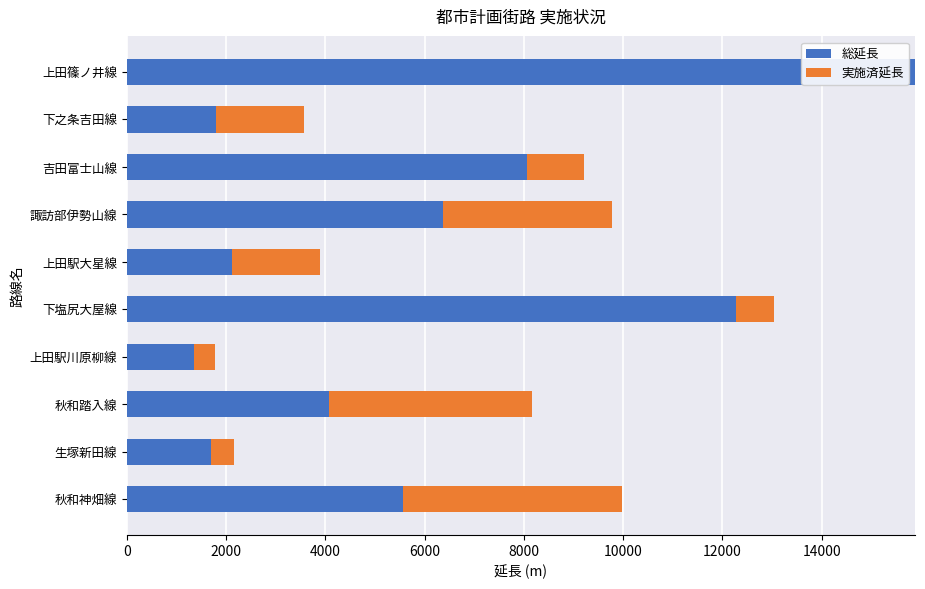

What is the total value across all series at 生塚新田線?

2170